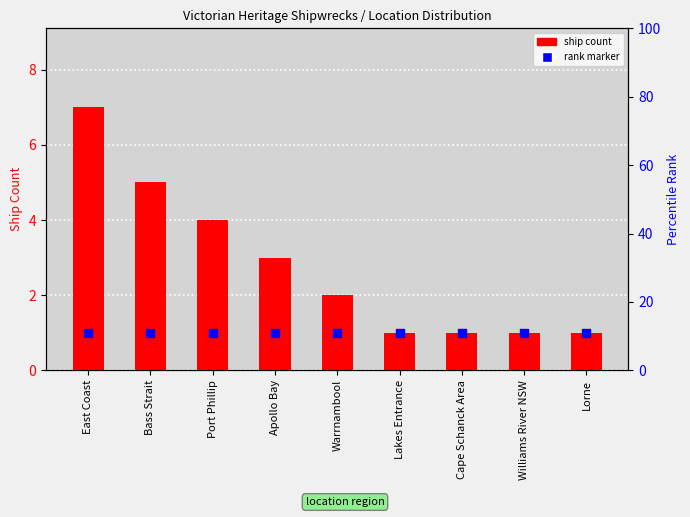

Which series reaches the minimum Y coordinate?

ship count